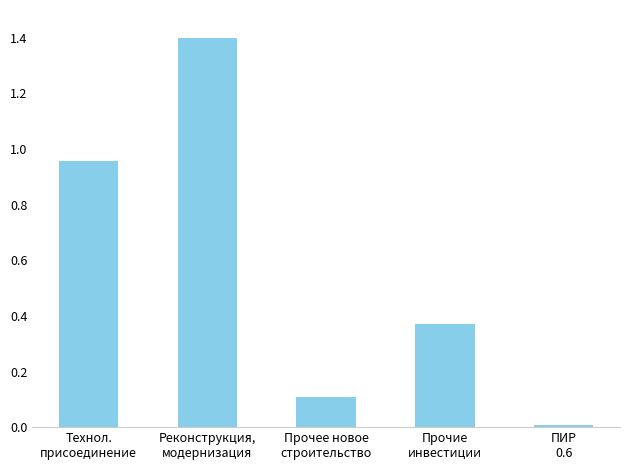

What is the average value?

0.6